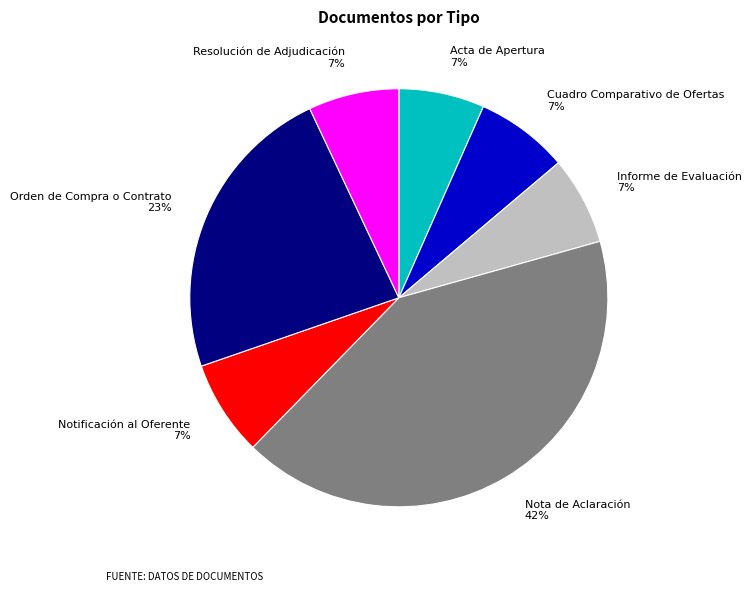

Which category has the biggest portion of the pie?

Nota de Aclaración